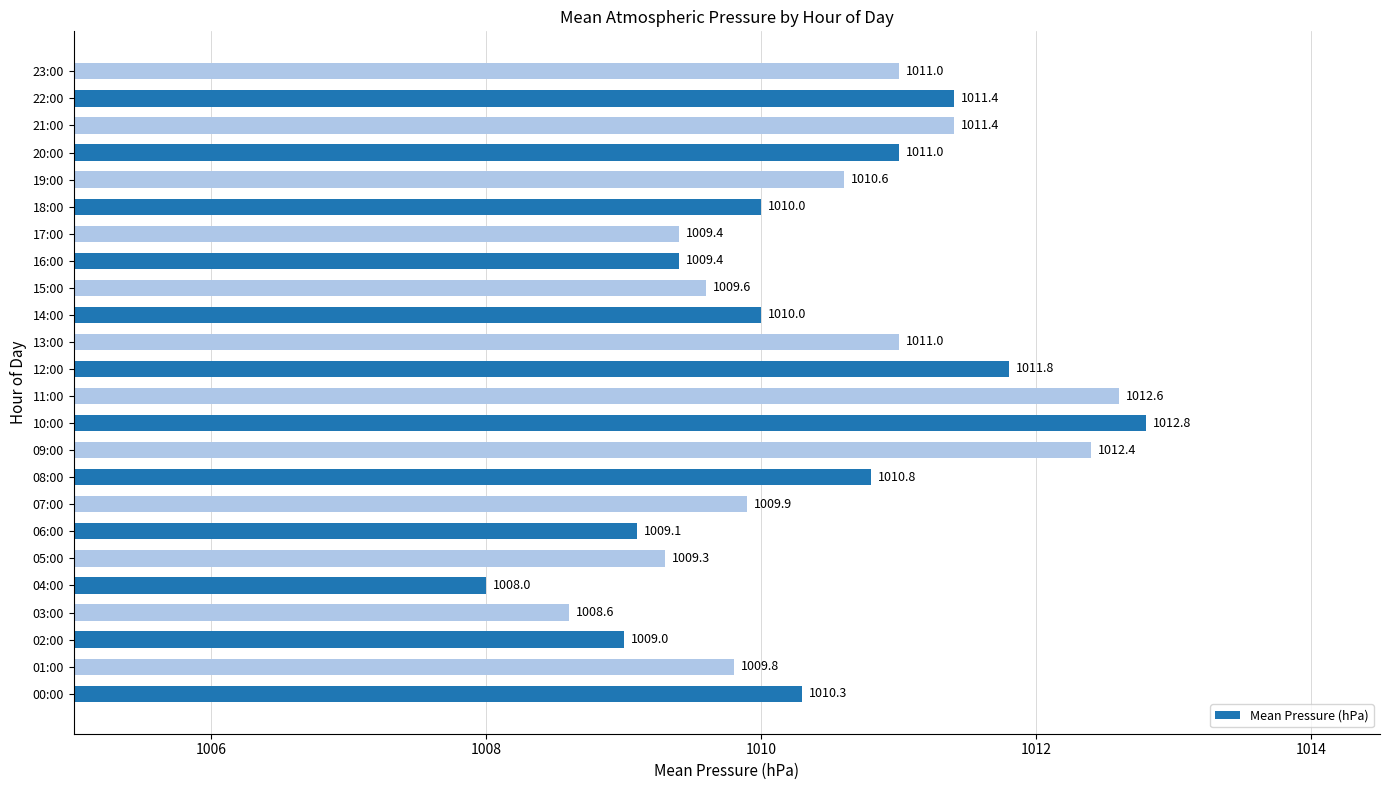

How many series are shown in this chart?

1